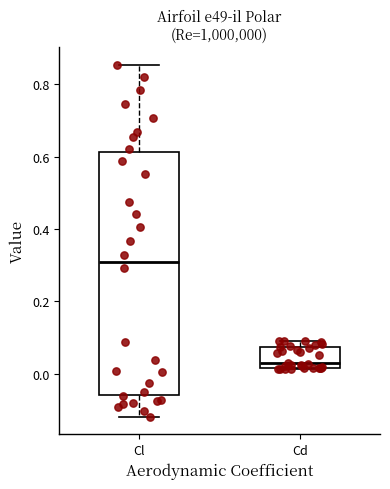

Where is the lower edge of the box for Cd on the y-axis? The values are not printed on the chart, so give them approximately, as read against the axis.

0.02